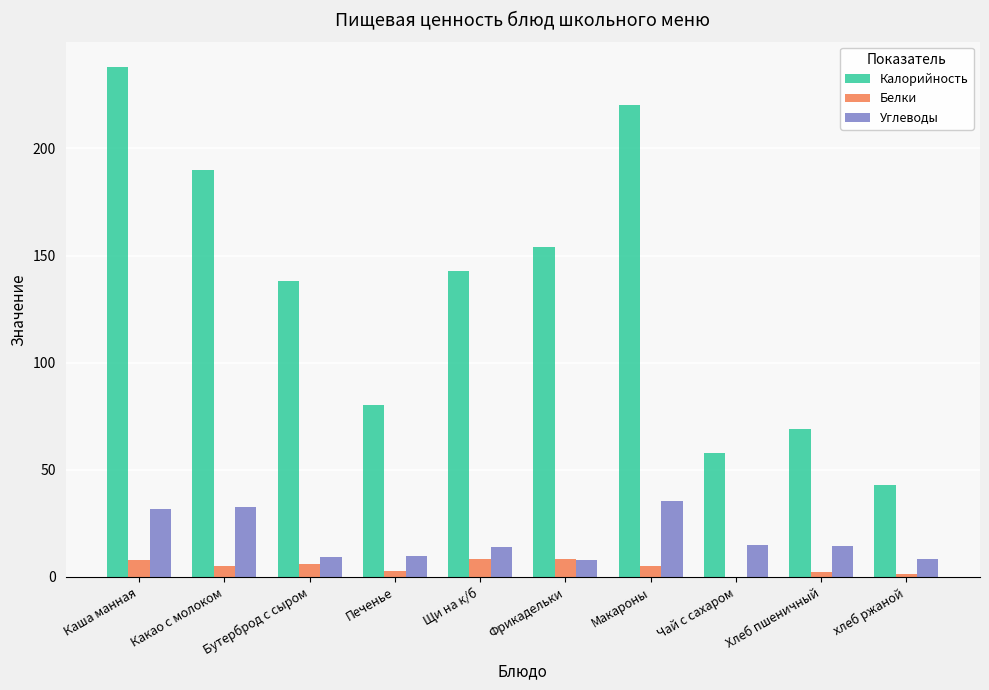

What are all the series names shown in the legend?

Калорийность, Белки, Углеводы